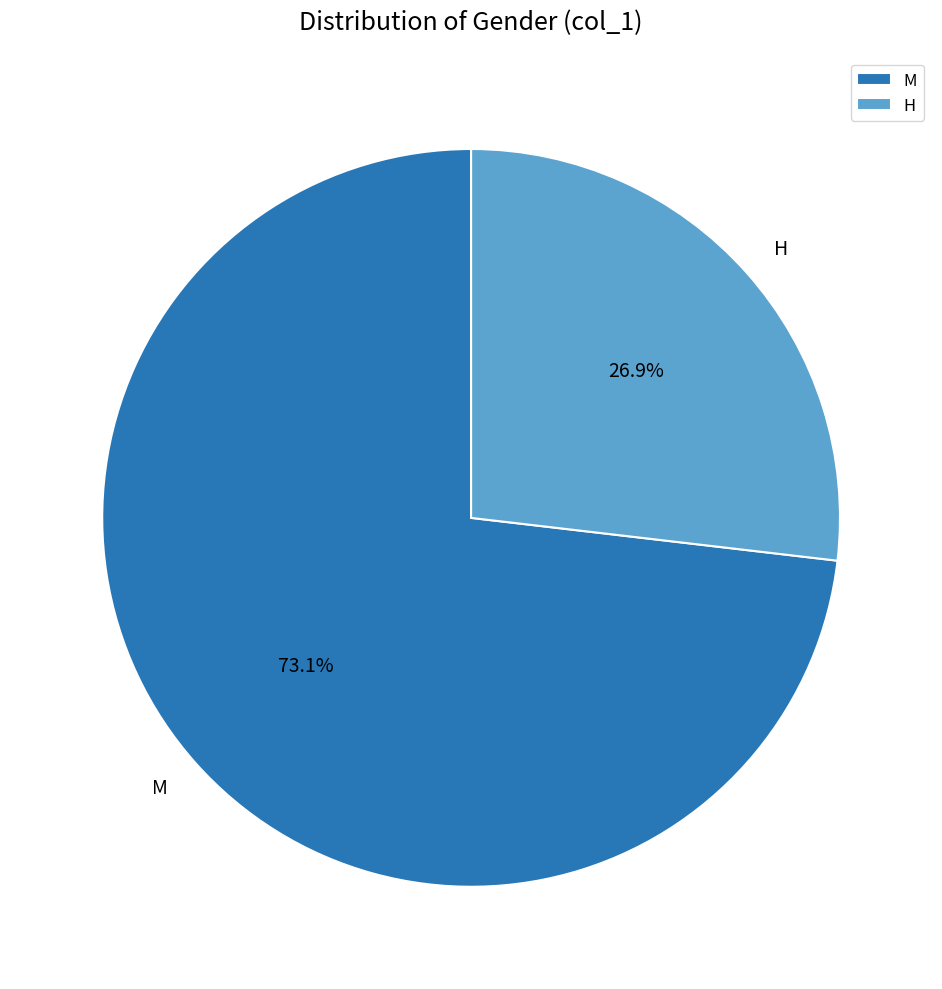

Rank the categories by value from highest to lowest.

M, H